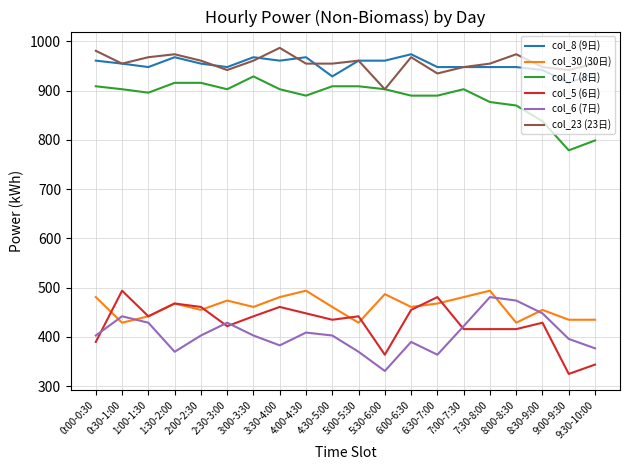

What is the difference between the highest and lowest values at 0:00-0:30?

591